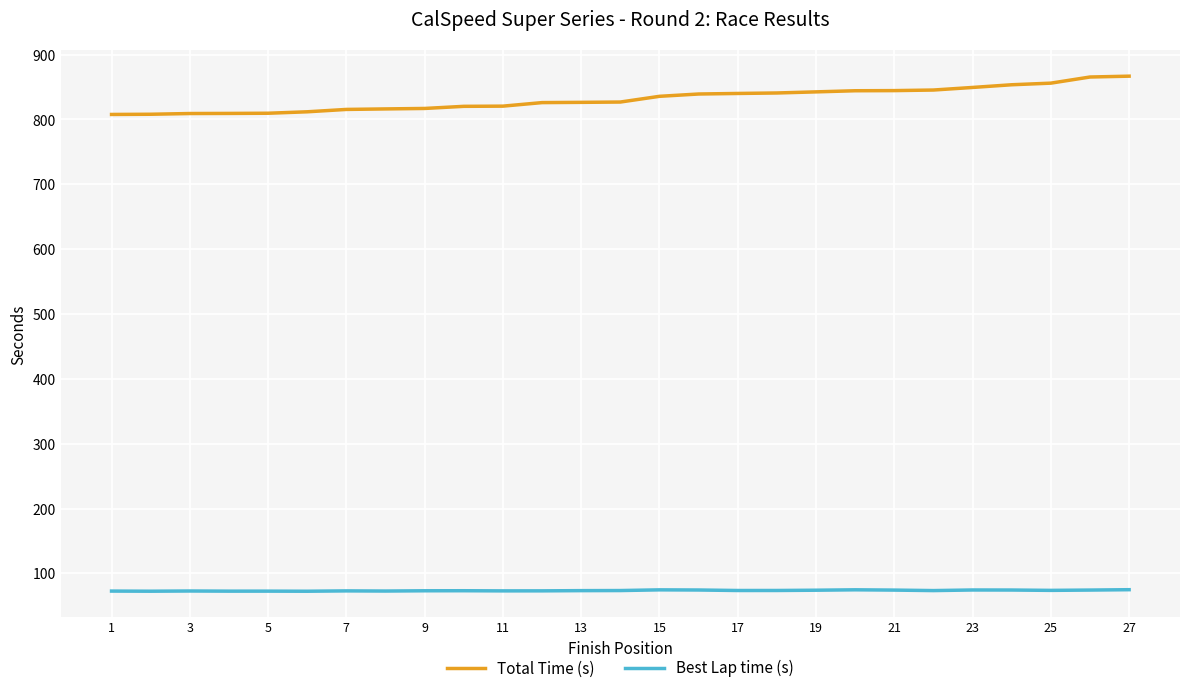

What is the greatest value displayed?

866.8